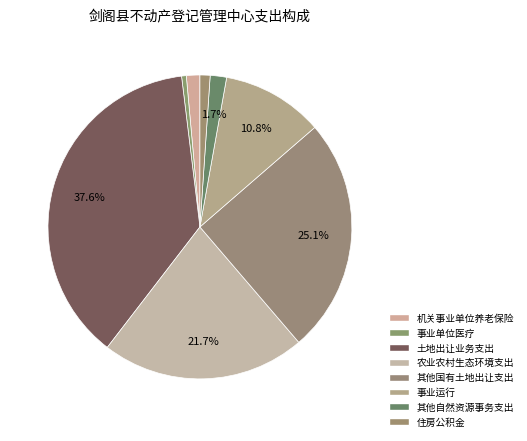

Count the number of slices in the pie.

8